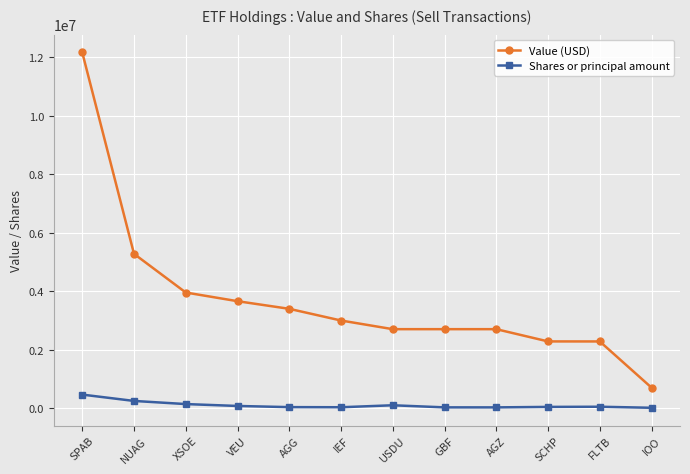

Which series has the largest total across all categories?

Value (USD)